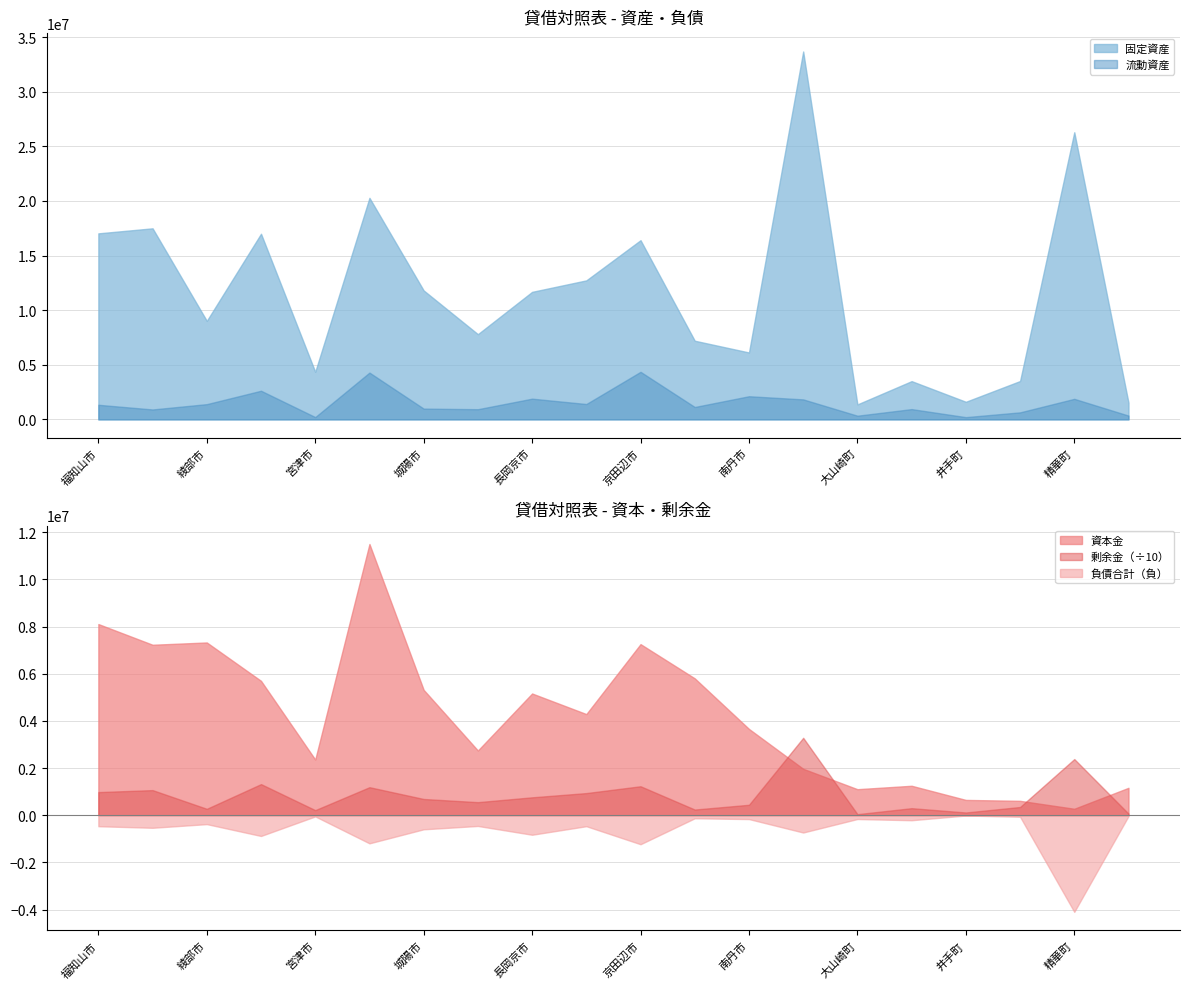

At which category does 負債合計 reach its first local peak?

舞鶴市